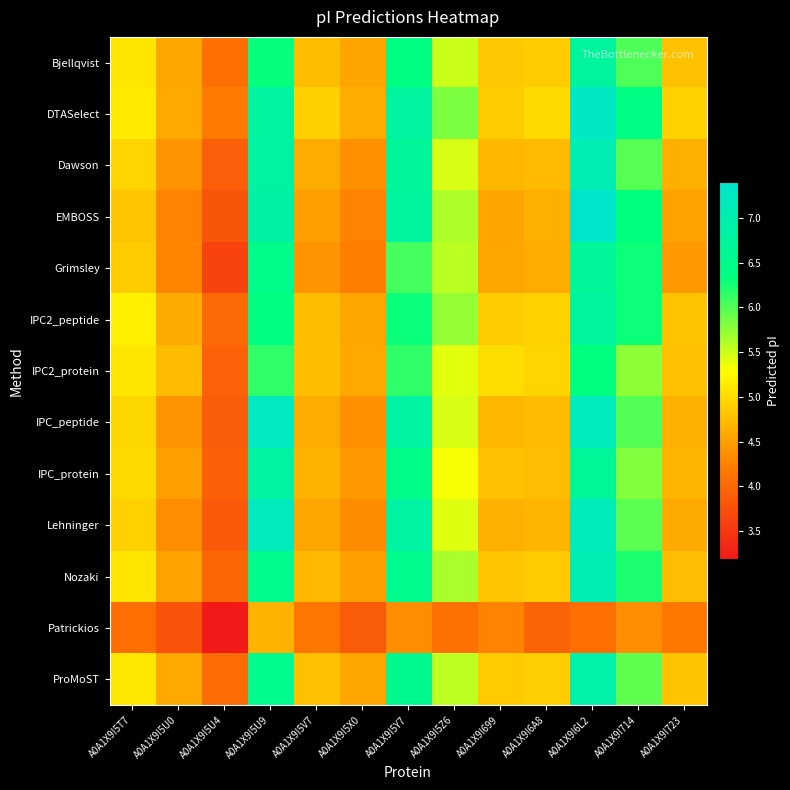

Reading left to right, extract all data points from this chart.

Bjellqvist: A0A1X9I5T7=5.1	A0A1X9I5U0=4.6	A0A1X9I5U4=4.1	A0A1X9I5U9=6.3	A0A1X9I5V7=4.8	A0A1X9I5X0=4.5	A0A1X9I5Y7=6.4	A0A1X9I5Z6=5.5	A0A1X9I699=4.9	A0A1X9I6A8=4.9	A0A1X9I6L2=6.8	A0A1X9I714=6.0	A0A1X9I723=4.8
DTASelect: A0A1X9I5T7=5.1	A0A1X9I5U0=4.6	A0A1X9I5U4=4.2	A0A1X9I5U9=6.8	A0A1X9I5V7=4.9	A0A1X9I5X0=4.6	A0A1X9I5Y7=6.8	A0A1X9I5Z6=5.8	A0A1X9I699=4.9	A0A1X9I6A8=5.0	A0A1X9I6L2=7.3	A0A1X9I714=6.4	A0A1X9I723=4.9
Dawson: A0A1X9I5T7=5.0	A0A1X9I5U0=4.4	A0A1X9I5U4=3.9	A0A1X9I5U9=6.8	A0A1X9I5V7=4.6	A0A1X9I5X0=4.4	A0A1X9I5Y7=6.7	A0A1X9I5Z6=5.4	A0A1X9I699=4.7	A0A1X9I6A8=4.7	A0A1X9I6L2=7.1	A0A1X9I714=6.0	A0A1X9I723=4.6
EMBOSS: A0A1X9I5T7=4.8	A0A1X9I5U0=4.3	A0A1X9I5U4=3.8	A0A1X9I5U9=6.9	A0A1X9I5V7=4.5	A0A1X9I5X0=4.3	A0A1X9I5Y7=6.8	A0A1X9I5Z6=5.6	A0A1X9I699=4.5	A0A1X9I6A8=4.6	A0A1X9I6L2=7.4	A0A1X9I714=6.3	A0A1X9I723=4.5
Grimsley: A0A1X9I5T7=4.9	A0A1X9I5U0=4.3	A0A1X9I5U4=3.6	A0A1X9I5U9=6.5	A0A1X9I5V7=4.4	A0A1X9I5X0=4.2	A0A1X9I5Y7=6.1	A0A1X9I5Z6=5.6	A0A1X9I699=4.6	A0A1X9I6A8=4.6	A0A1X9I6L2=6.7	A0A1X9I714=6.3	A0A1X9I723=4.5
IPC2_peptide: A0A1X9I5T7=5.2	A0A1X9I5U0=4.6	A0A1X9I5U4=4.0	A0A1X9I5U9=6.4	A0A1X9I5V7=4.8	A0A1X9I5X0=4.6	A0A1X9I5Y7=6.3	A0A1X9I5Z6=5.7	A0A1X9I699=4.9	A0A1X9I6A8=4.9	A0A1X9I6L2=6.8	A0A1X9I714=6.3	A0A1X9I723=4.8
IPC2_protein: A0A1X9I5T7=5.1	A0A1X9I5U0=4.7	A0A1X9I5U4=3.9	A0A1X9I5U9=6.1	A0A1X9I5V7=4.8	A0A1X9I5X0=4.6	A0A1X9I5Y7=6.1	A0A1X9I5Z6=5.4	A0A1X9I699=5.0	A0A1X9I6A8=4.9	A0A1X9I6L2=6.3	A0A1X9I714=5.8	A0A1X9I723=4.8
IPC_peptide: A0A1X9I5T7=5.0	A0A1X9I5U0=4.4	A0A1X9I5U4=3.9	A0A1X9I5U9=7.2	A0A1X9I5V7=4.6	A0A1X9I5X0=4.4	A0A1X9I5Y7=6.8	A0A1X9I5Z6=5.4	A0A1X9I699=4.7	A0A1X9I6A8=4.7	A0A1X9I6L2=7.2	A0A1X9I714=6.0	A0A1X9I723=4.6
IPC_protein: A0A1X9I5T7=5.0	A0A1X9I5U0=4.5	A0A1X9I5U4=3.9	A0A1X9I5U9=6.8	A0A1X9I5V7=4.7	A0A1X9I5X0=4.5	A0A1X9I5Y7=6.5	A0A1X9I5Z6=5.3	A0A1X9I699=4.8	A0A1X9I6A8=4.7	A0A1X9I6L2=6.7	A0A1X9I714=5.8	A0A1X9I723=4.7
Lehninger: A0A1X9I5T7=4.9	A0A1X9I5U0=4.4	A0A1X9I5U4=3.8	A0A1X9I5U9=7.2	A0A1X9I5V7=4.6	A0A1X9I5X0=4.3	A0A1X9I5Y7=6.8	A0A1X9I5Z6=5.4	A0A1X9I699=4.6	A0A1X9I6A8=4.7	A0A1X9I6L2=7.1	A0A1X9I714=6.0	A0A1X9I723=4.6
Nozaki: A0A1X9I5T7=5.1	A0A1X9I5U0=4.5	A0A1X9I5U4=4.0	A0A1X9I5U9=6.5	A0A1X9I5V7=4.7	A0A1X9I5X0=4.5	A0A1X9I5Y7=6.5	A0A1X9I5Z6=5.6	A0A1X9I699=4.8	A0A1X9I6A8=4.9	A0A1X9I6L2=7.1	A0A1X9I714=6.2	A0A1X9I723=4.7
Patrickios: A0A1X9I5T7=4.1	A0A1X9I5U0=3.8	A0A1X9I5U4=3.2	A0A1X9I5U9=4.7	A0A1X9I5V7=4.1	A0A1X9I5X0=3.9	A0A1X9I5Y7=4.4	A0A1X9I5Z6=4.1	A0A1X9I699=4.3	A0A1X9I6A8=4.0	A0A1X9I6L2=4.1	A0A1X9I714=4.4	A0A1X9I723=4.2
ProMoST: A0A1X9I5T7=5.1	A0A1X9I5U0=4.6	A0A1X9I5U4=4.0	A0A1X9I5U9=6.5	A0A1X9I5V7=4.8	A0A1X9I5X0=4.6	A0A1X9I5Y7=6.6	A0A1X9I5Z6=5.6	A0A1X9I699=4.9	A0A1X9I6A8=4.9	A0A1X9I6L2=6.9	A0A1X9I714=5.9	A0A1X9I723=4.8